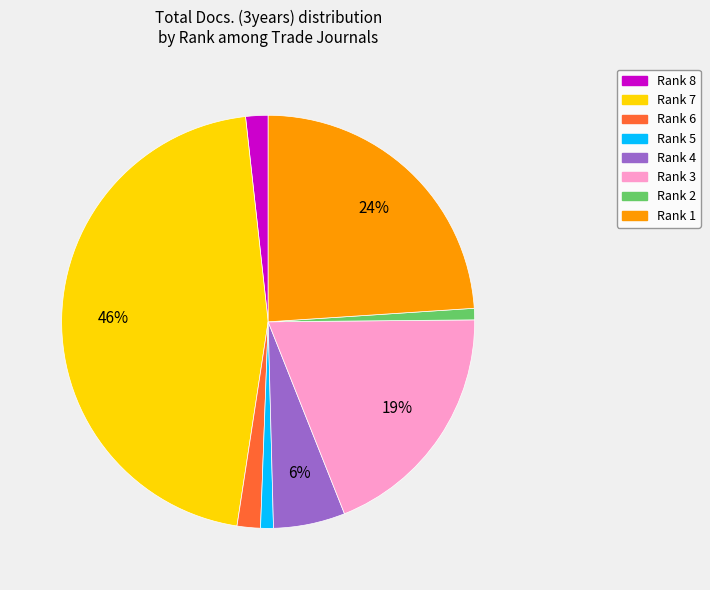

Is it true that Rank 5 is 11% of the pie?

False